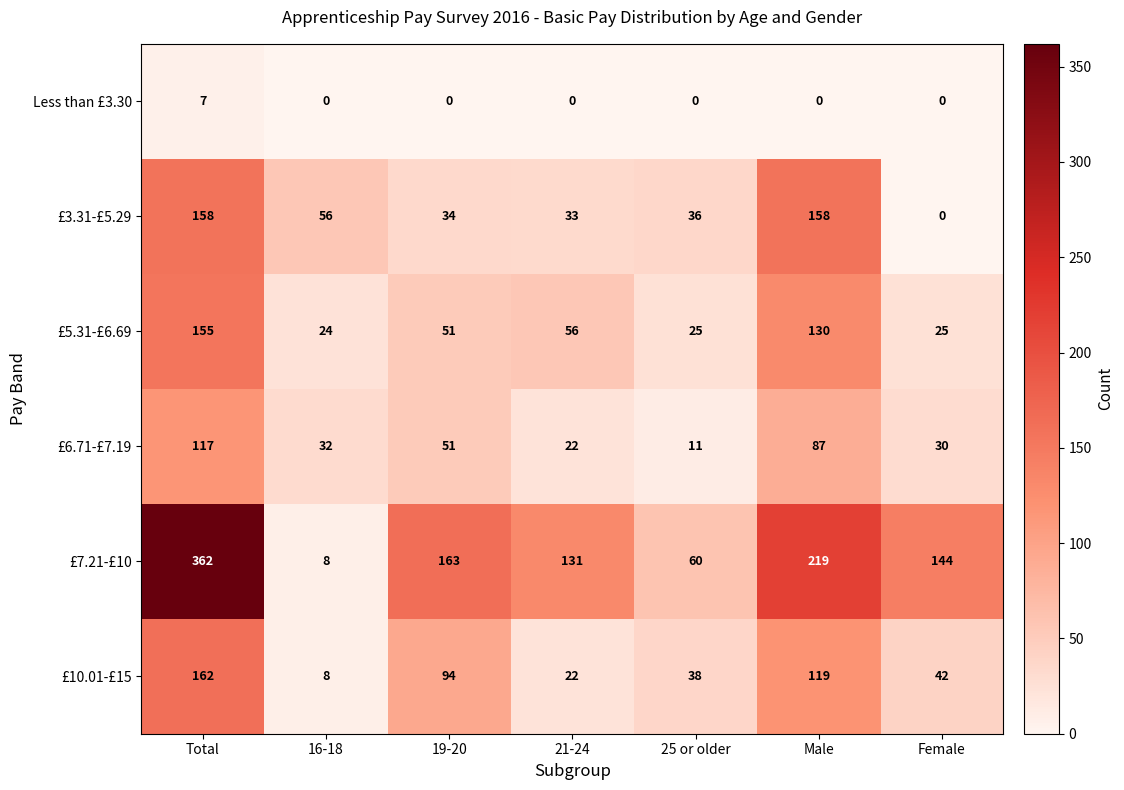

Count the number of categories in the chart.

7